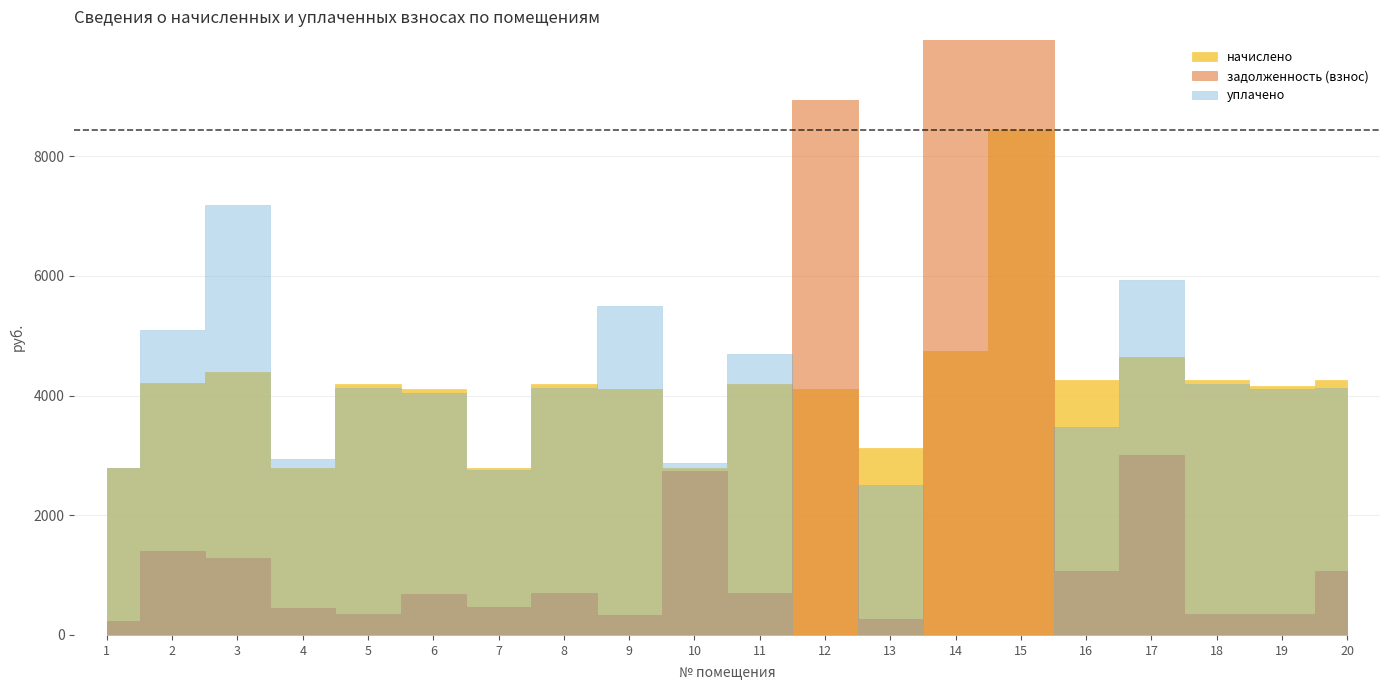

Between 7 and 16, which series saw the biggest shift?

начислено